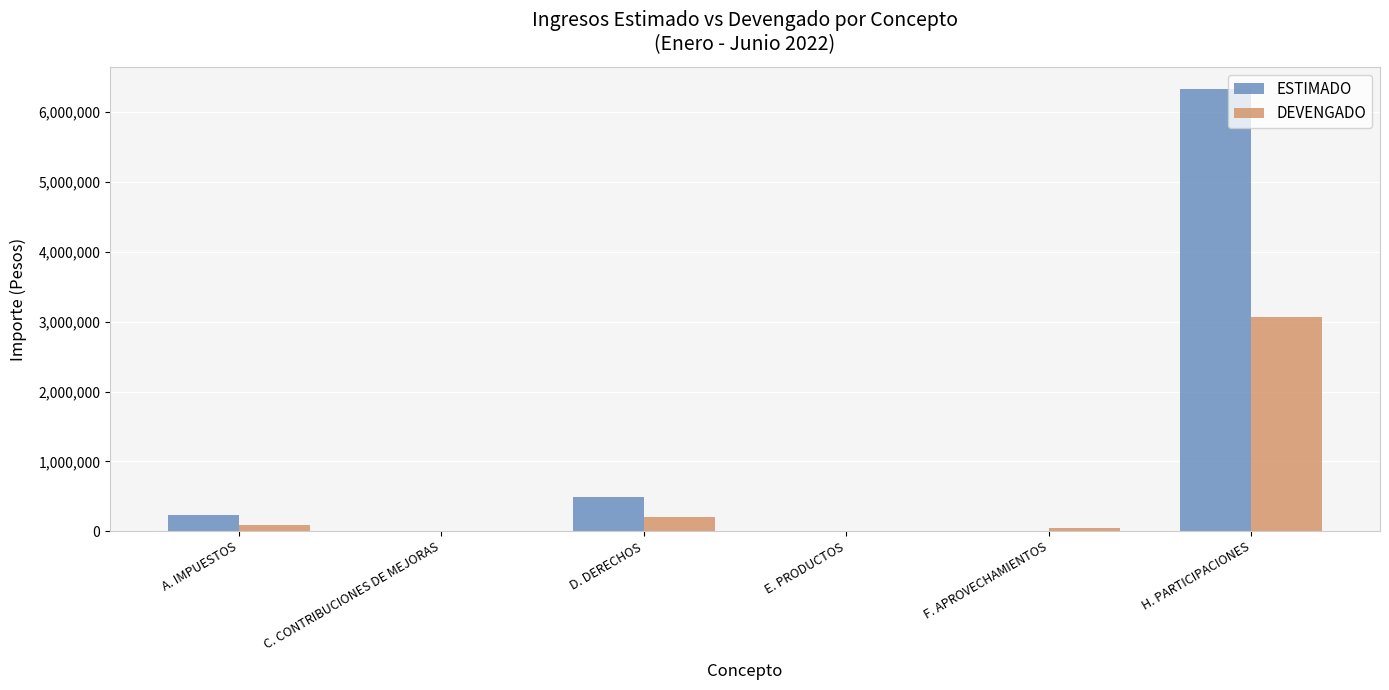

How many categories are shown in the chart?

6